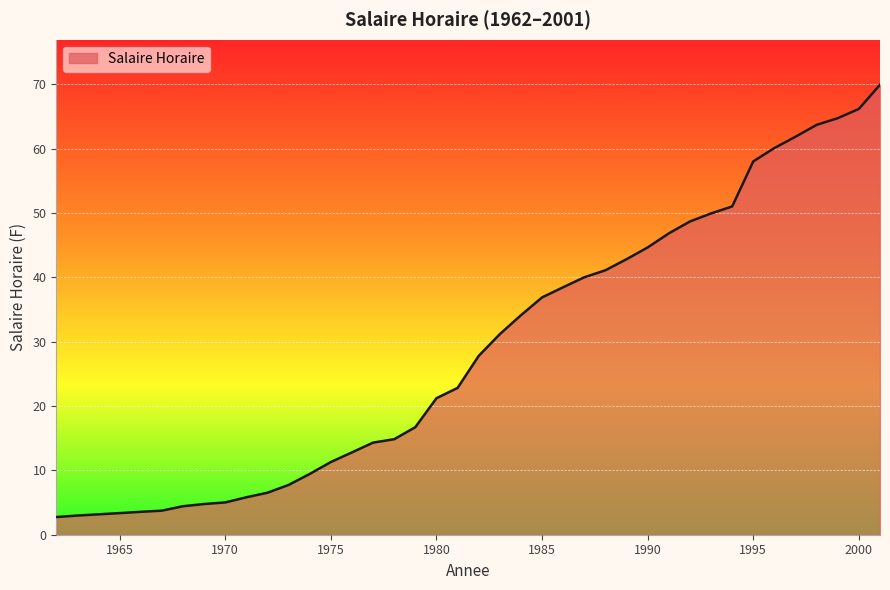

What is the minimum value shown in the chart?

2.8